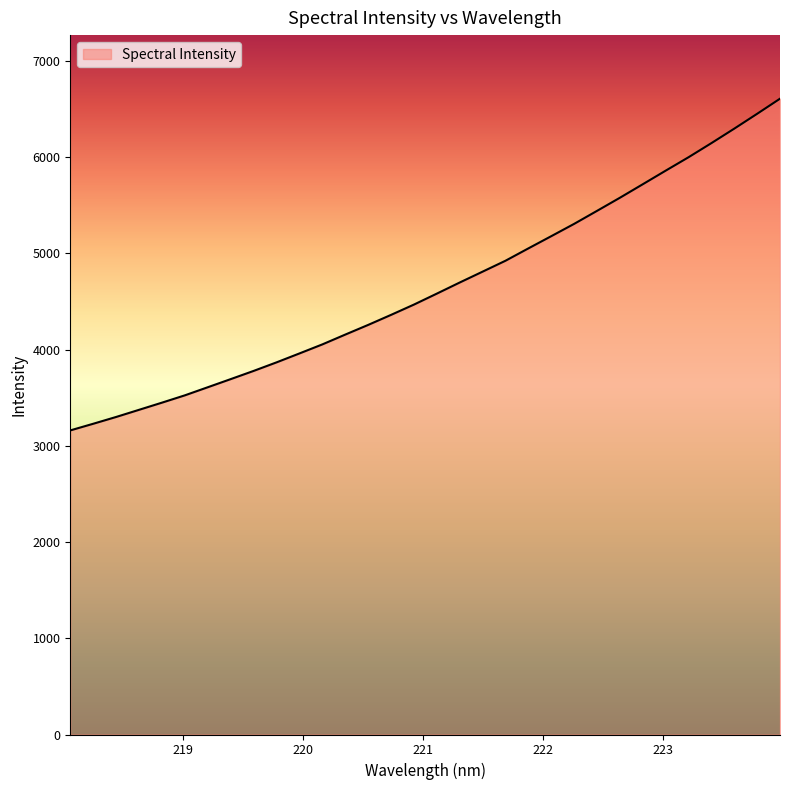

What is the smallest value displayed?

3159.9